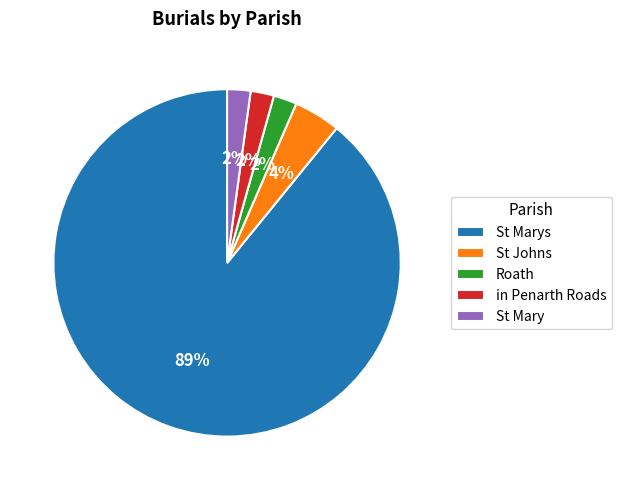

Is it true that St Marys is 89% of the pie?

True